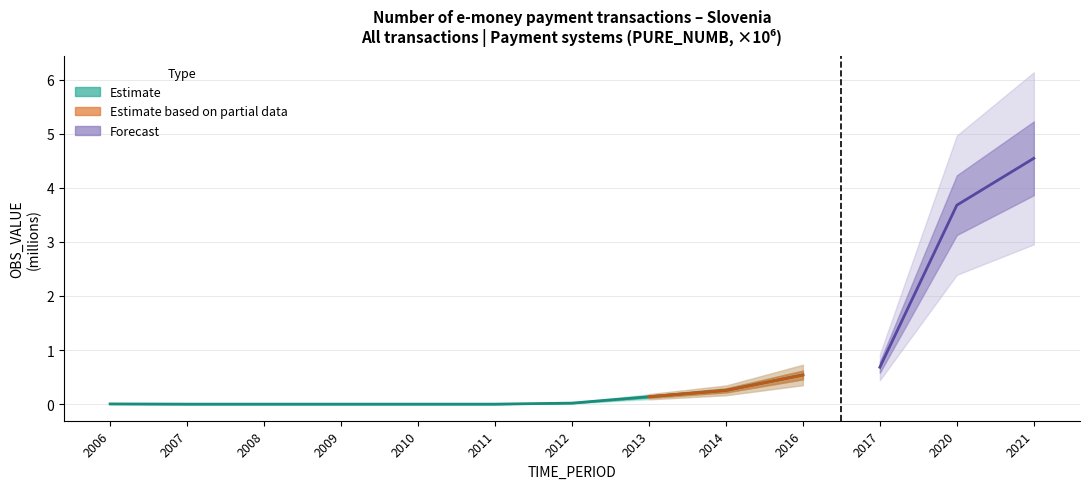

True or false: the data has more than 2 interior local peaks.

False